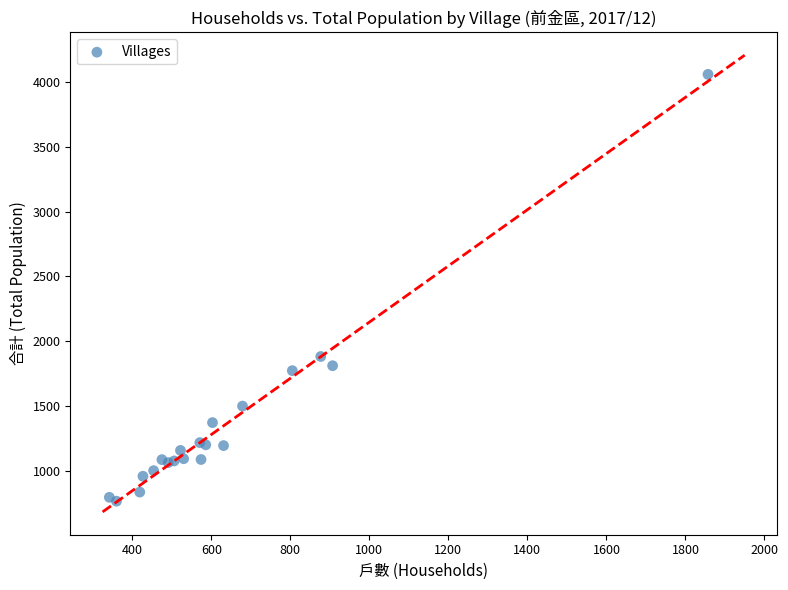

What Y value in the scatter plot is closest to 2413?

1884